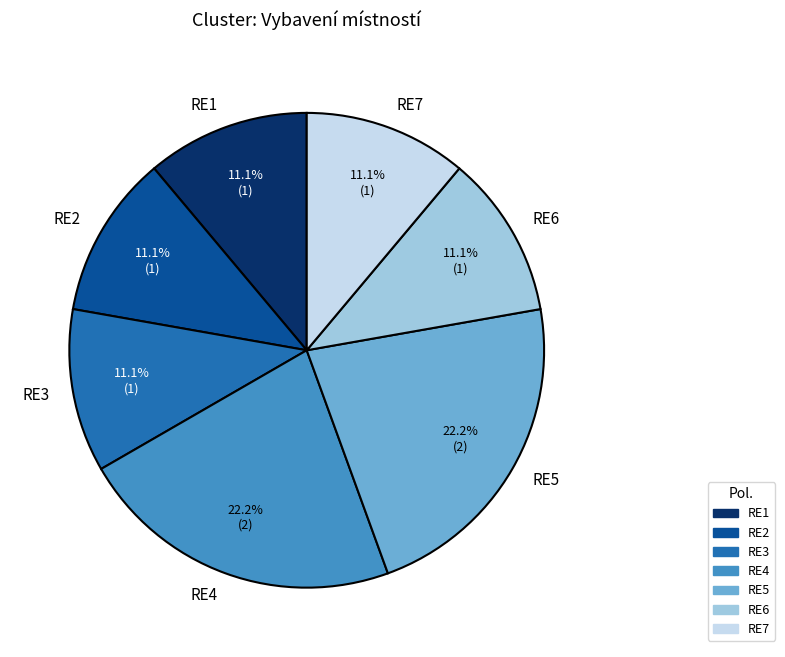

Combined, what portion of the pie is RE3 and RE5?

33.3%